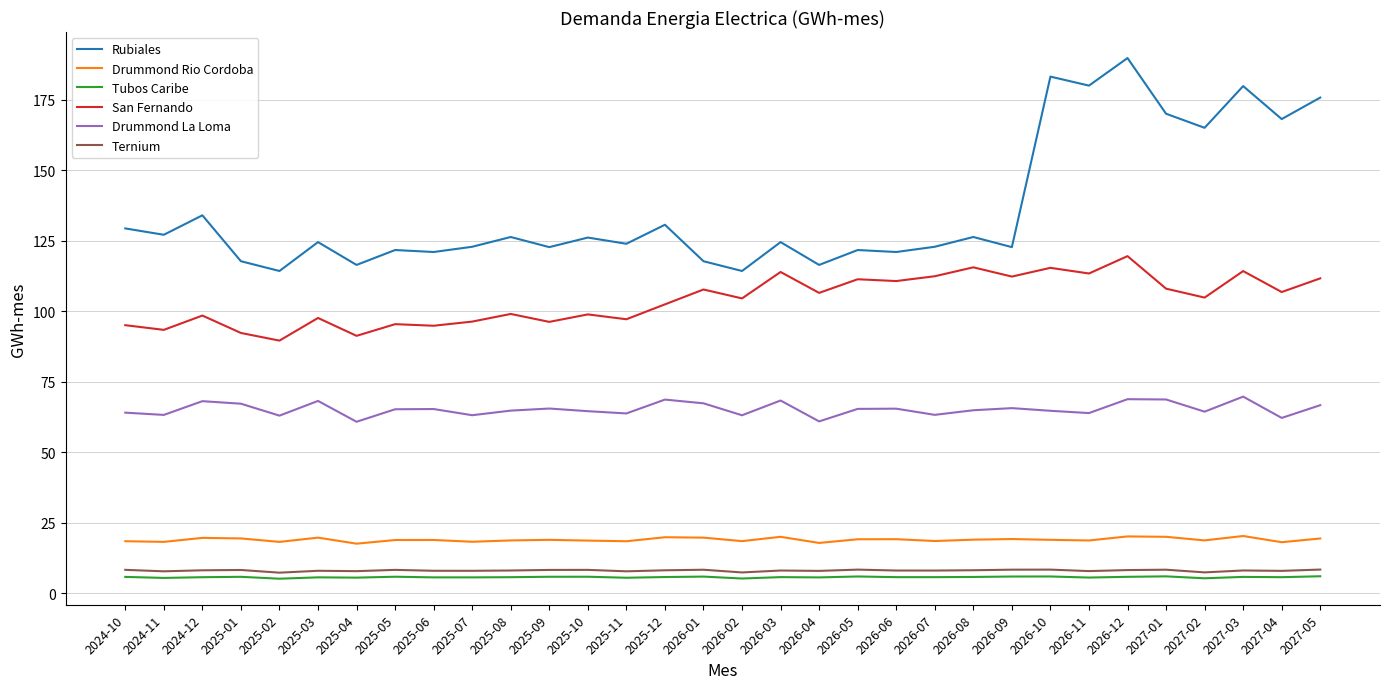

True or false: Rubiales and Tubos Caribe cross at least once.

False